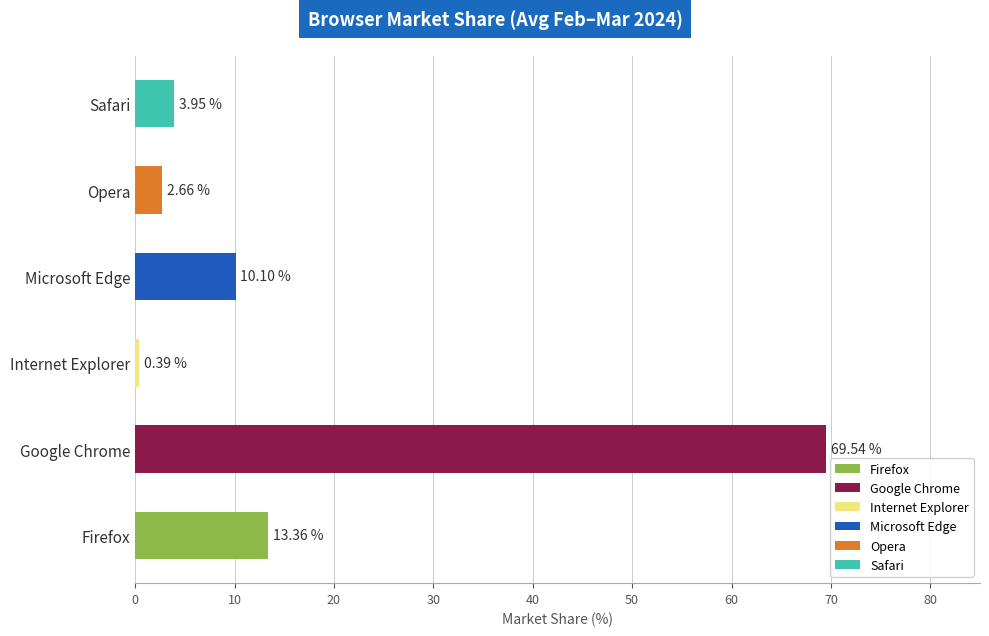

Rank the categories by 2024-03-17 value from lowest to highest.

Internet Explorer, Opera, Safari, Microsoft Edge, Firefox, Google Chrome